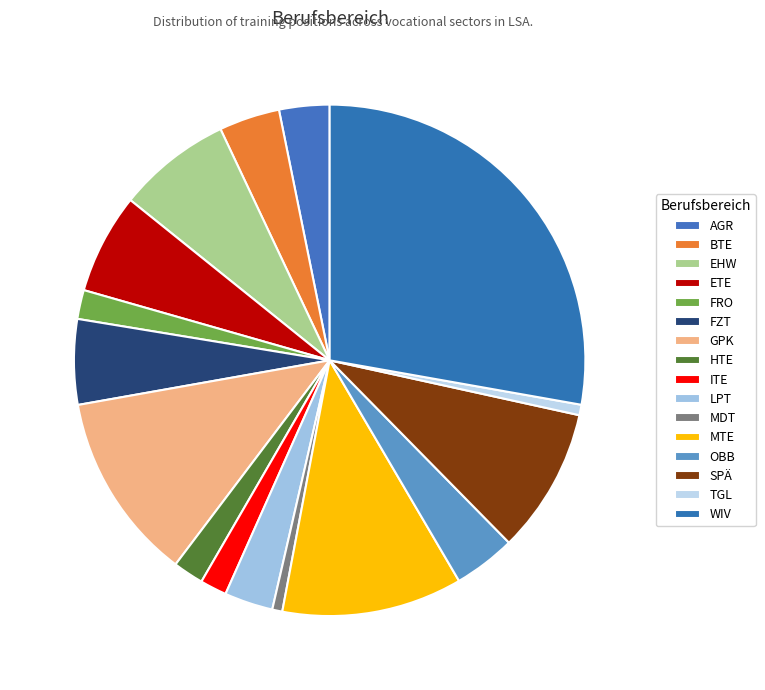

Rank the categories by value from lowest to highest.

MDT, TGL, ITE, FRO, HTE, LPT, AGR, BTE, OBB, FZT, ETE, EHW, SPÄ, MTE, GPK, WIV